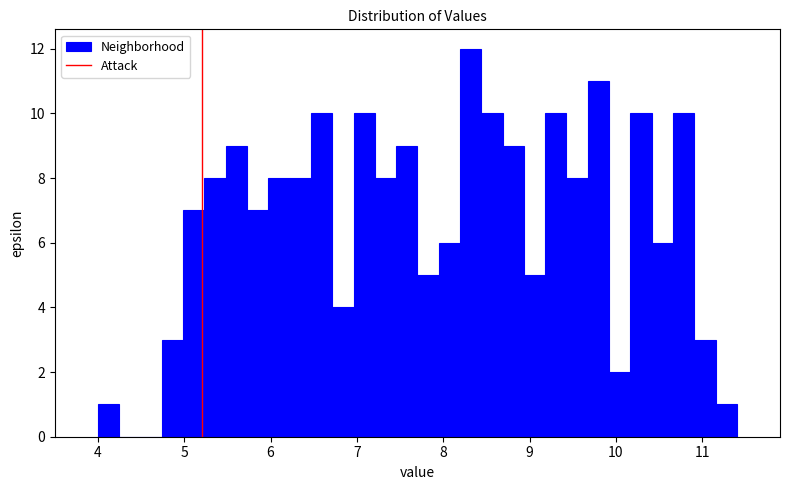

Read against the x-axis, roughly where is the centre of the tallest bar?

8.3